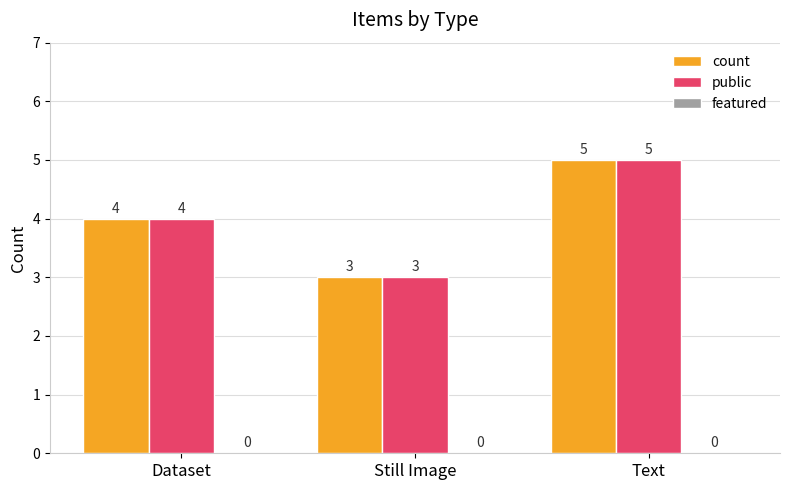

What is the approximate value of public at Still Image?

3